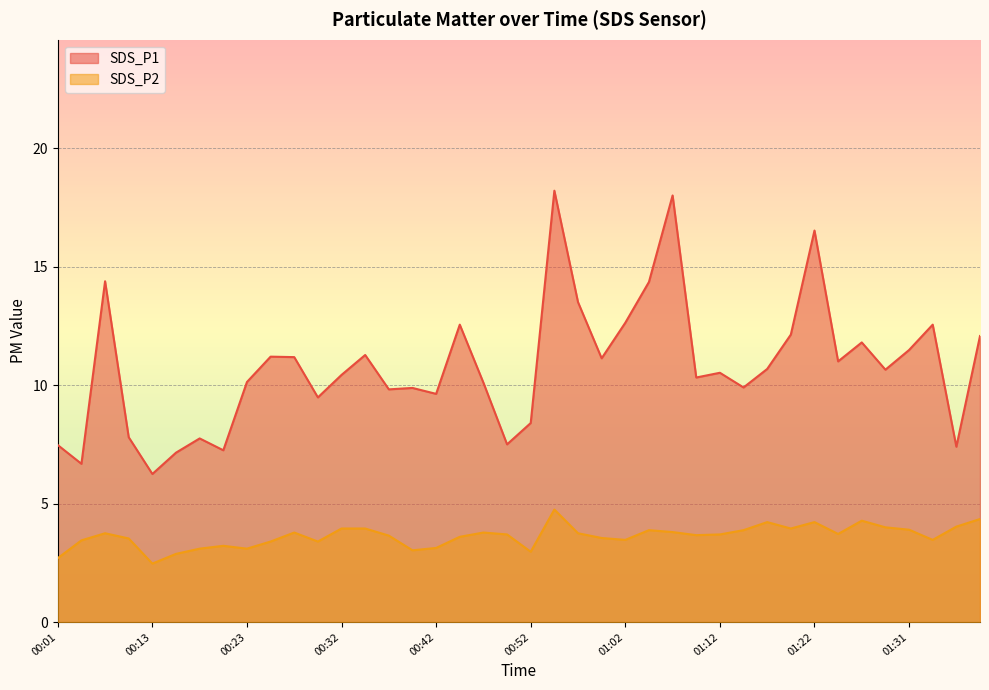

Between 01:14 and 00:25, which is larger?

00:25